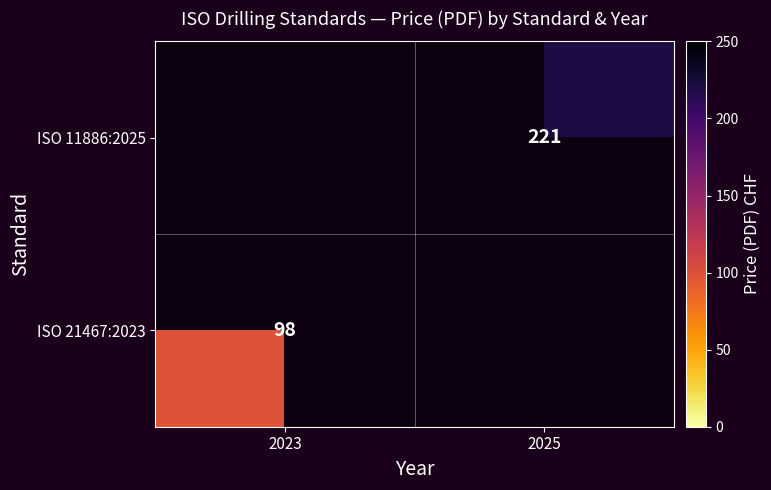

Is it true that ISO 11886:2025 equals 377.8 at 2025?

False